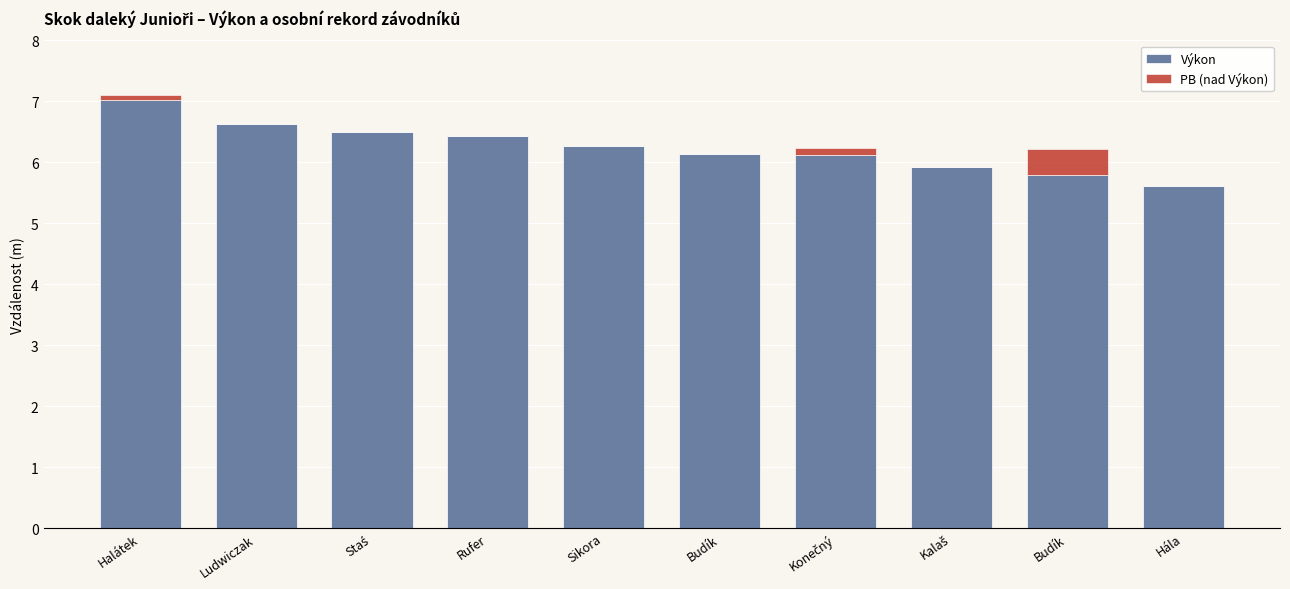

What are all the series names shown in the legend?

Výkon, PB (nad Výkon)